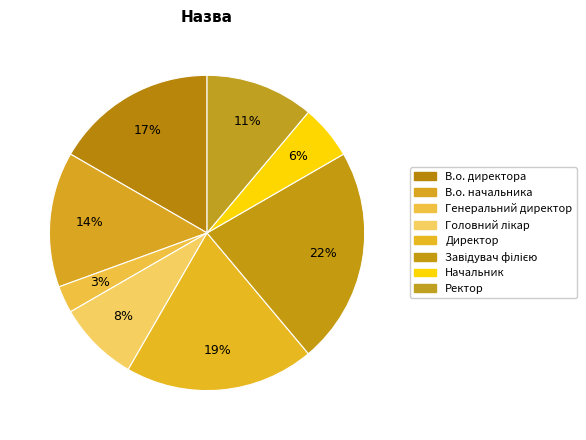

Approximately how many times larger is the value at Директор compared to В.о. директора?

1.2